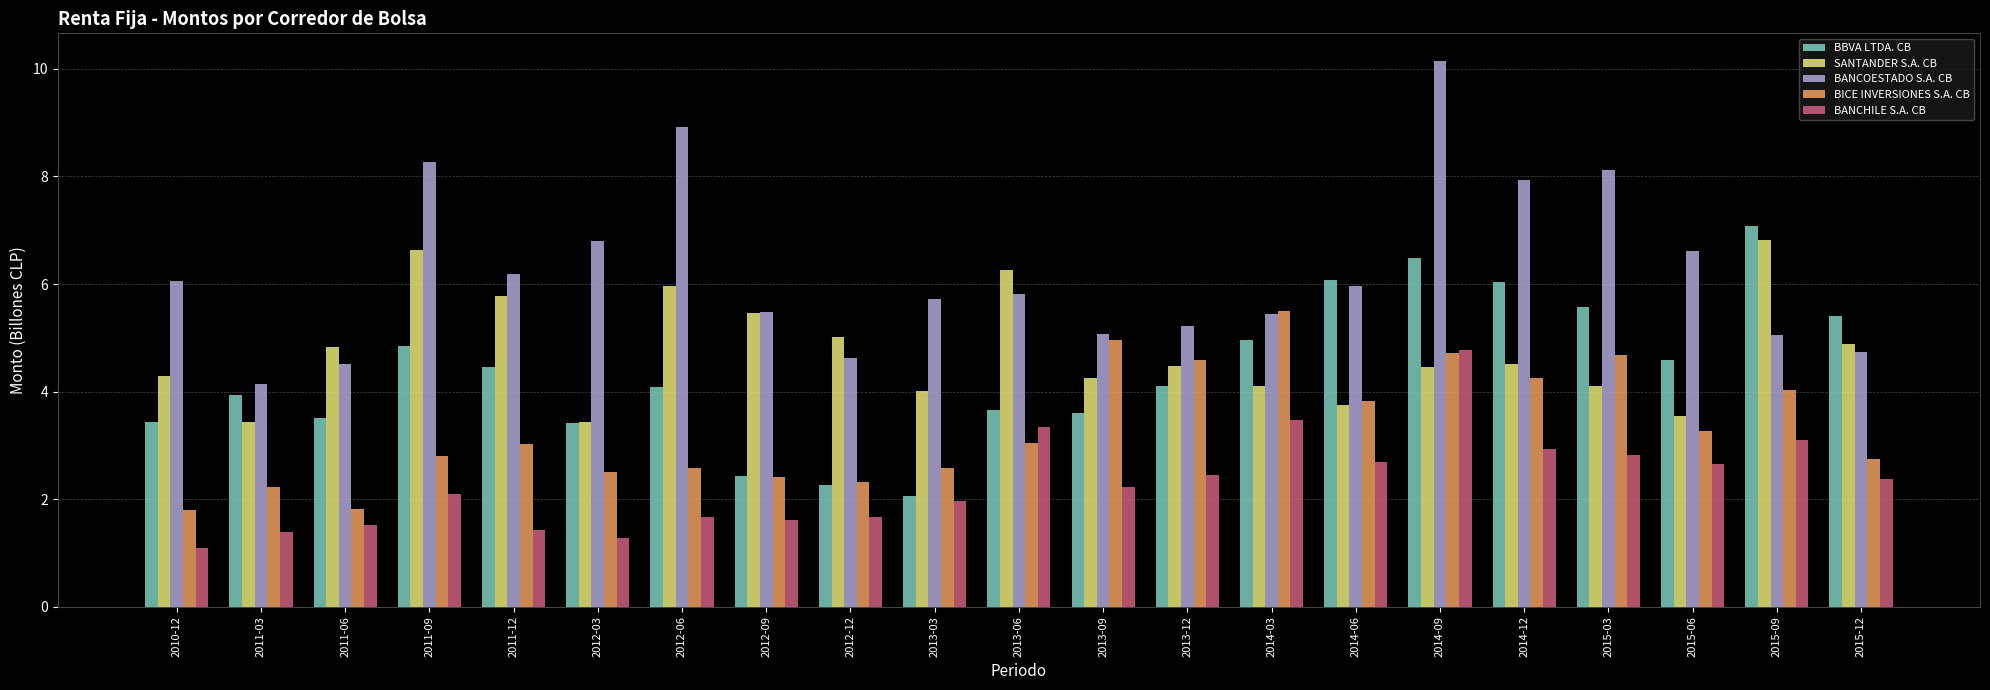

What is the smallest value displayed?

1.1